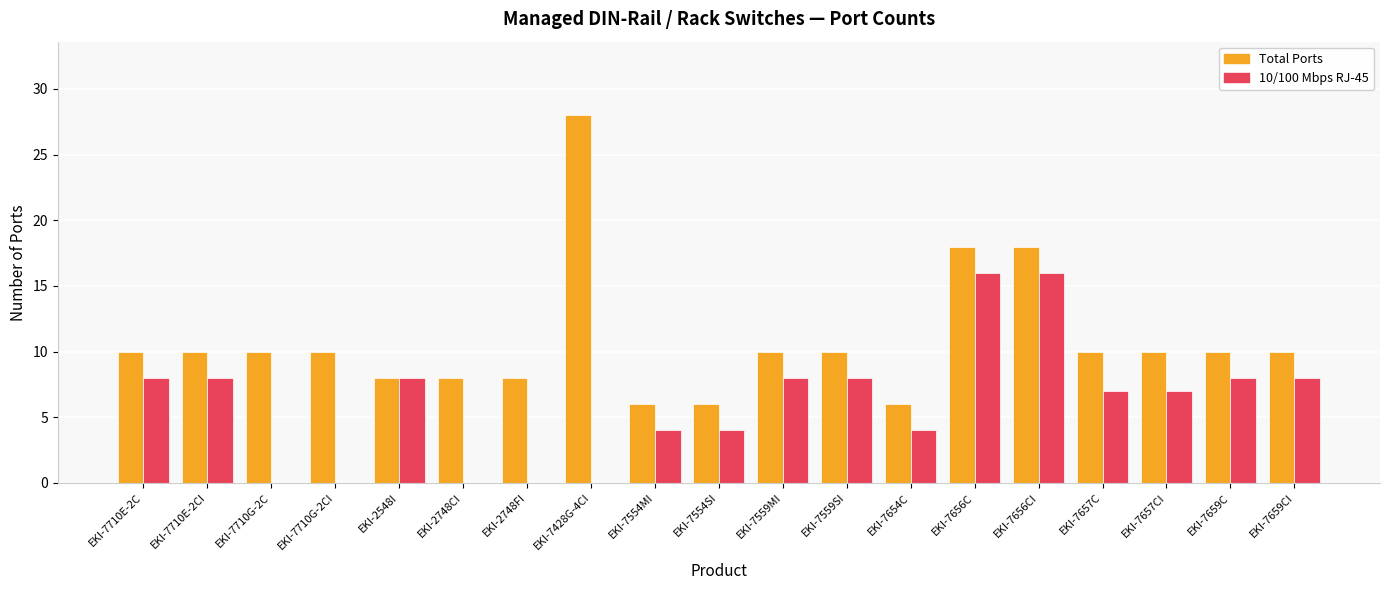

The value of Total Ports at EKI-7710E-2CI is 14. True or false?

False